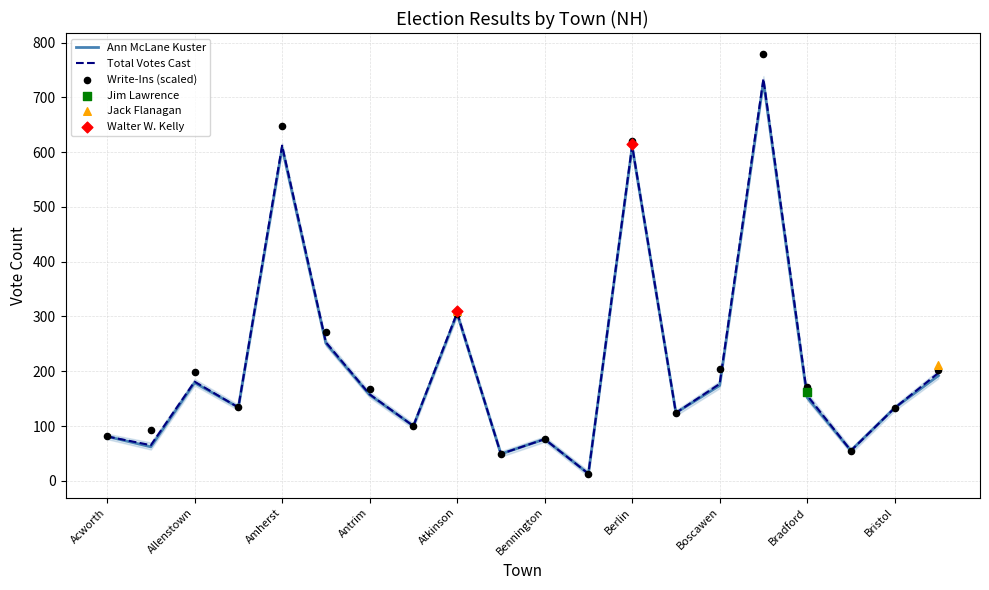

At how many categories does at least one series exceed 277?

4